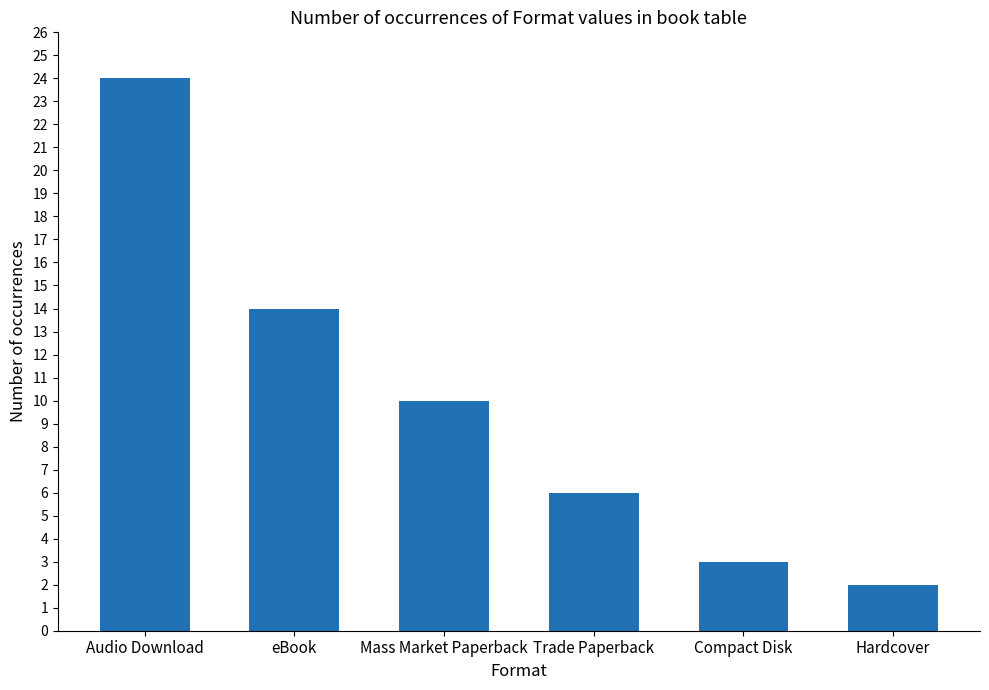

List the labels in order of value, smallest first.

Hardcover, Compact Disk, Trade Paperback, Mass Market Paperback, eBook, Audio Download